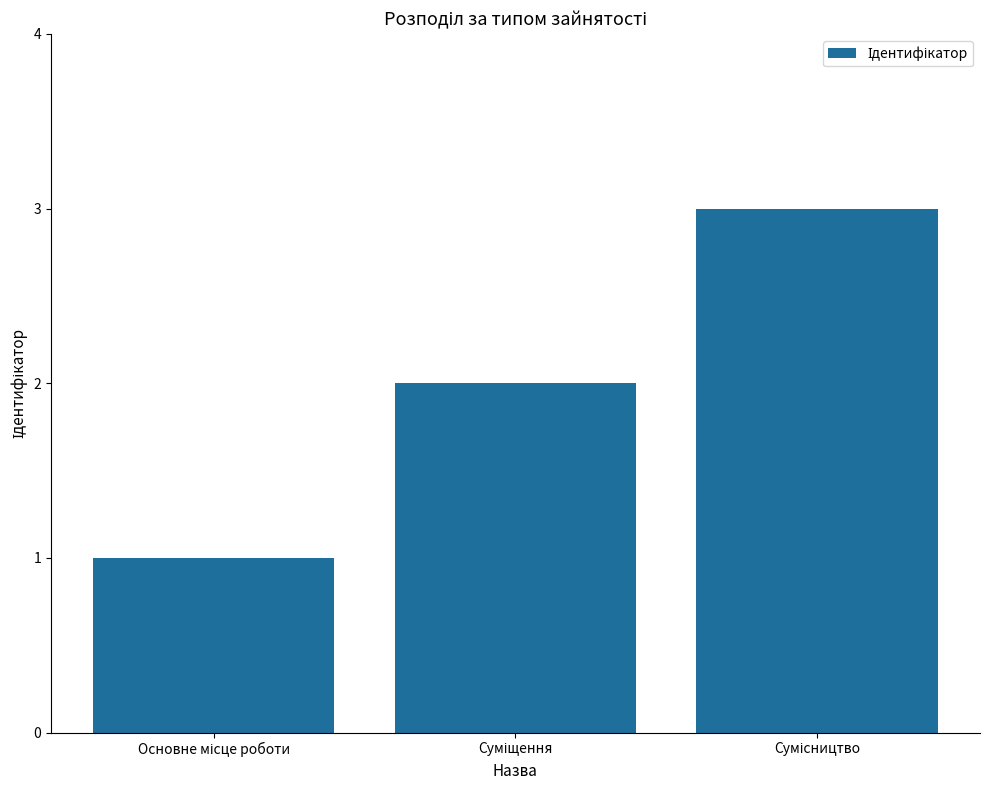

What is the sum of all values?

6